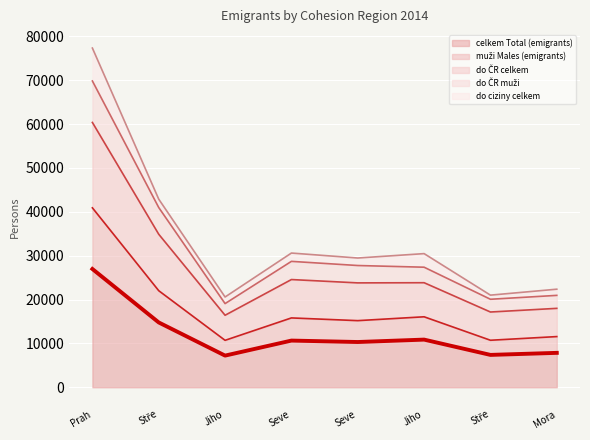

True or false: do ČR celkem and celkem Total (emigrants) cross at least once.

False